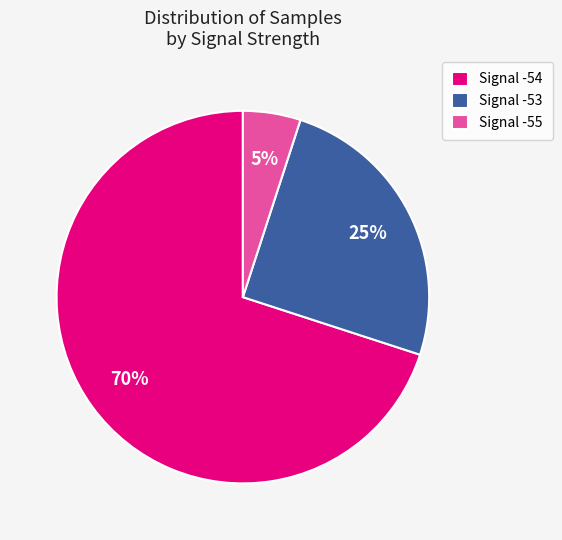

The Signal -55 slice represents 5% of the pie. True or false?

True